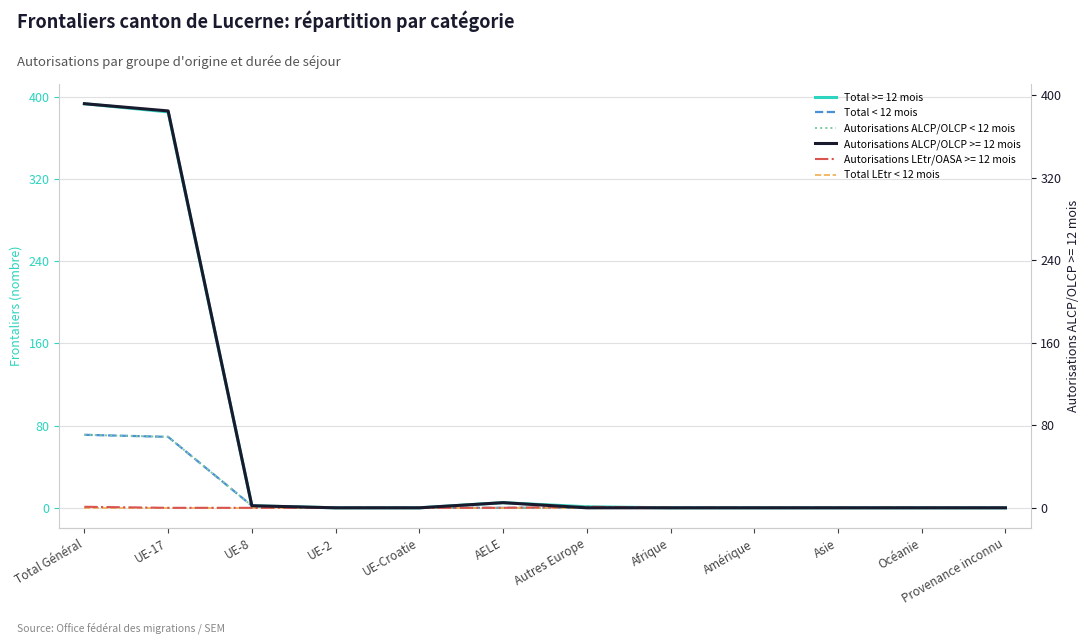

Is the value of Total LEtr < 12 mois at Autres Europe greater than the value of Autorisations ALCP/OLCP < 12 mois at Autres Europe?

No